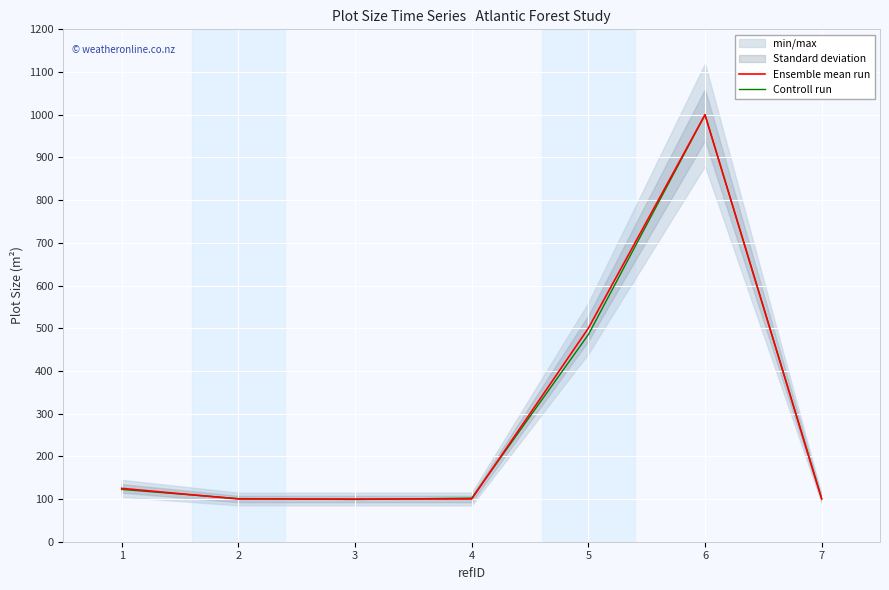

Is it true that Controll run equals 744.4 at 5?

False